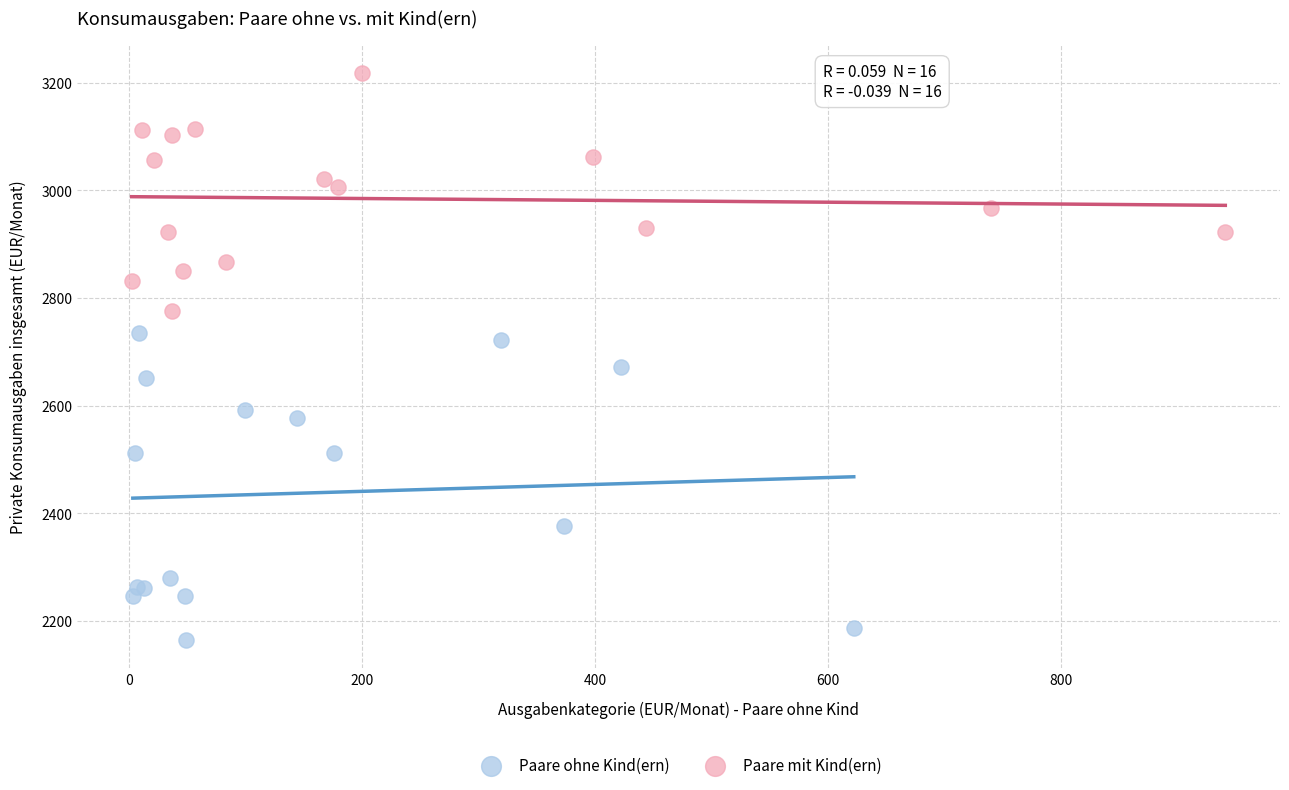

What are all the series names shown in the legend?

Paare ohne Kind(ern), Paare mit Kind(ern)